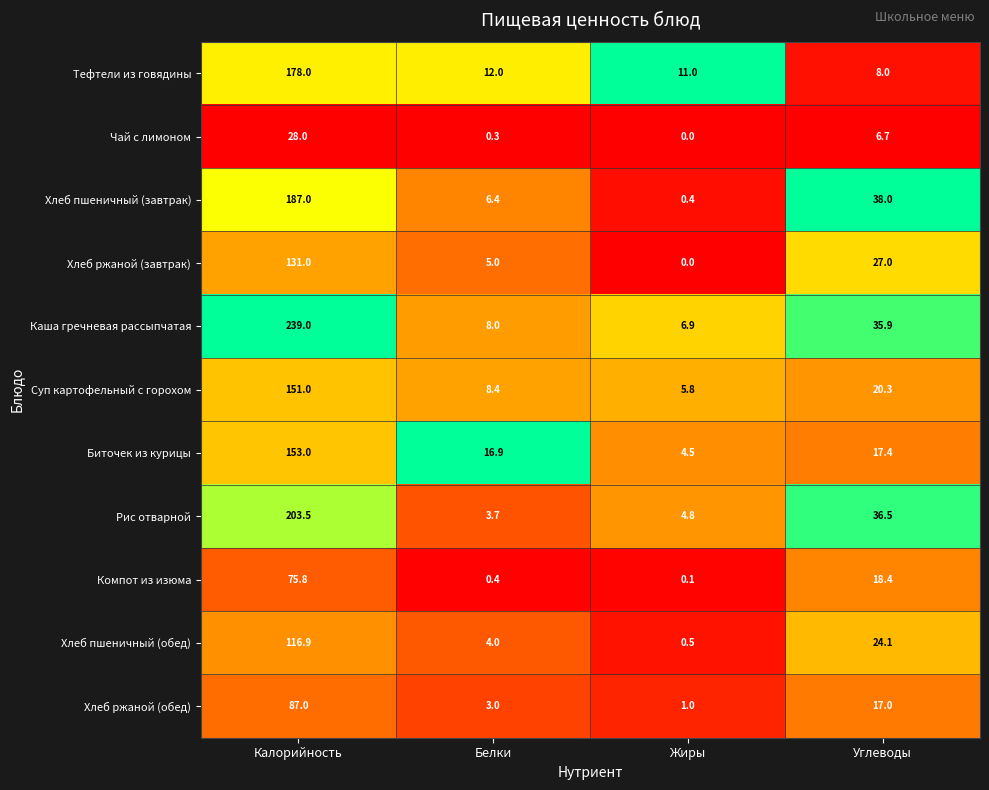

The value of Хлеб пшеничный (обед) at Жиры is 0.5. True or false?

True